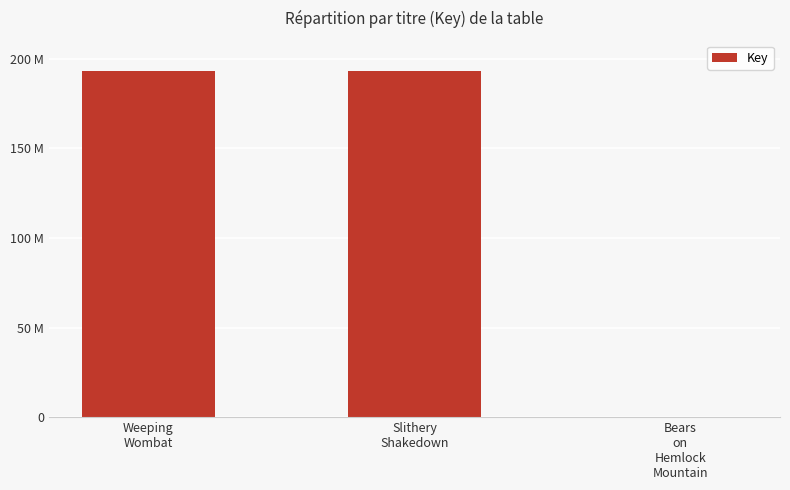

What is the label of the 2nd bar from the right?

Slithery
Shakedown